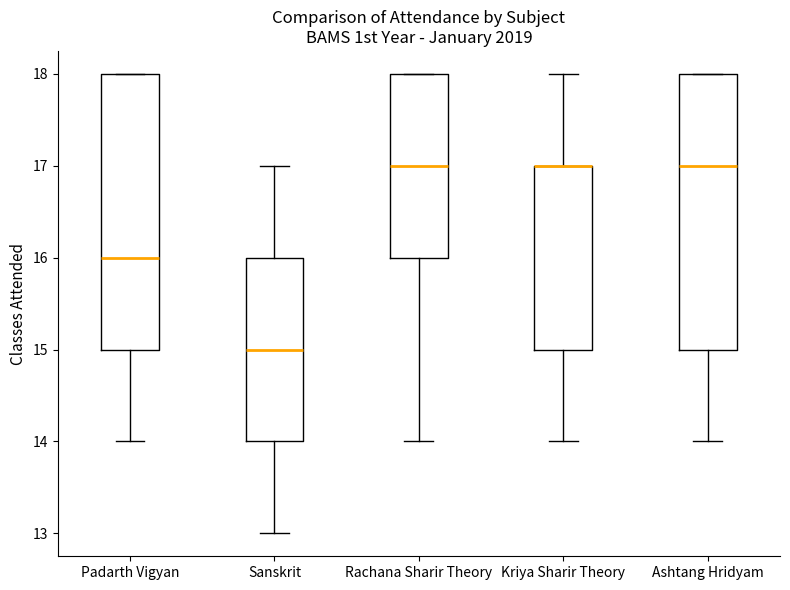

Reading left to right, read every box against the y-axis: the position of its median line, the range the box covers, and the ends of its whiskers. The values are not printed on the chart, so give them approximately, as read against the axis.

Padarth Vigyan: median 16, box 15 to 18, whiskers 14 to 18
Sanskrit: median 15, box 14 to 16, whiskers 13 to 17
Rachana Sharir Theory: median 17, box 16 to 18, whiskers 14 to 18
Kriya Sharir Theory: median 17 (drawn on the box's upper edge), box 15 to 17, whiskers 14 to 18
Ashtang Hridyam: median 17, box 15 to 18, whiskers 14 to 18